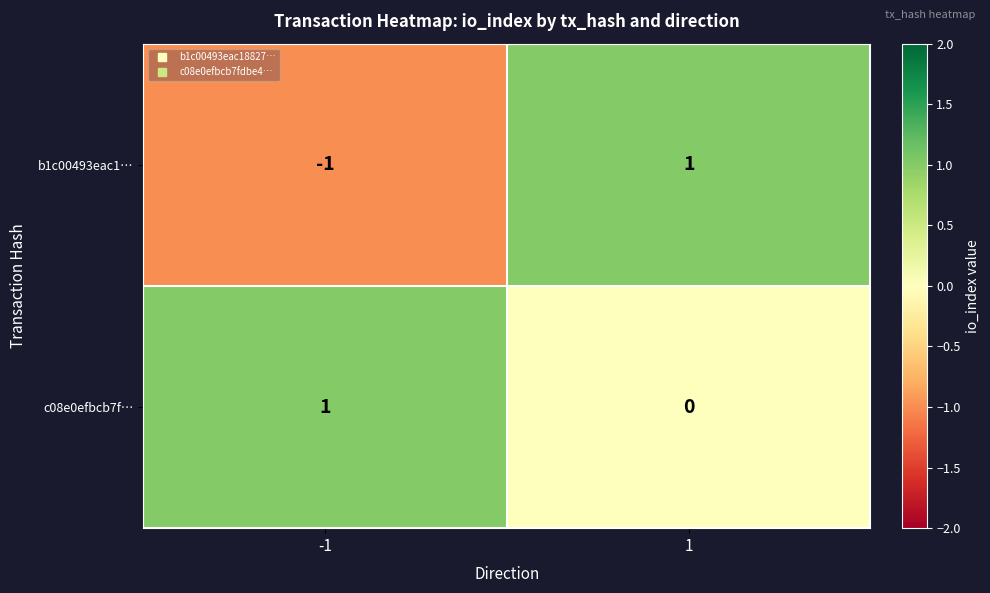

At which category does the chart reach its minimum across all series?

-1